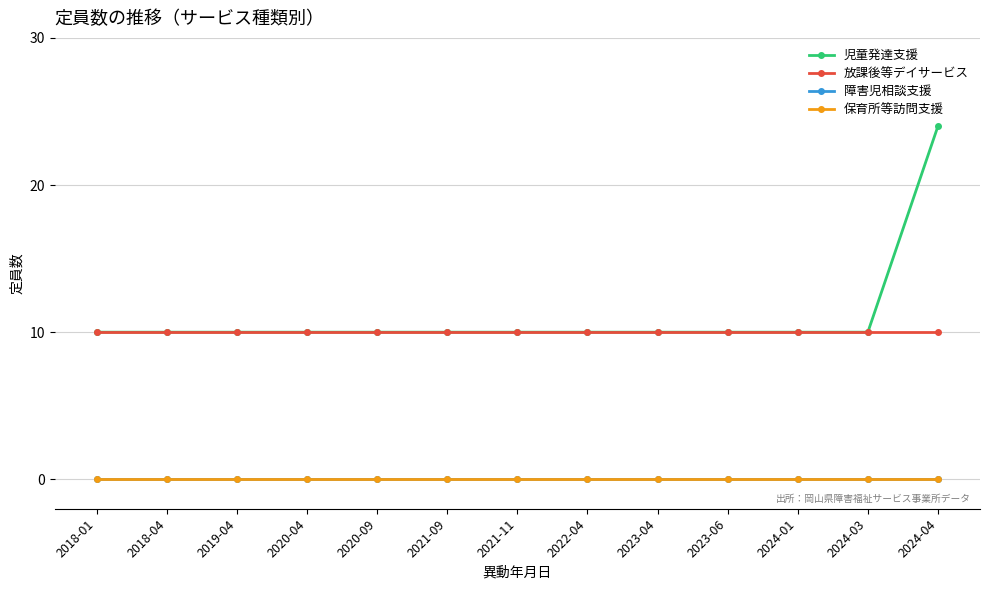

What are all the series names shown in the legend?

児童発達支援, 放課後等デイサービス, 障害児相談支援, 保育所等訪問支援